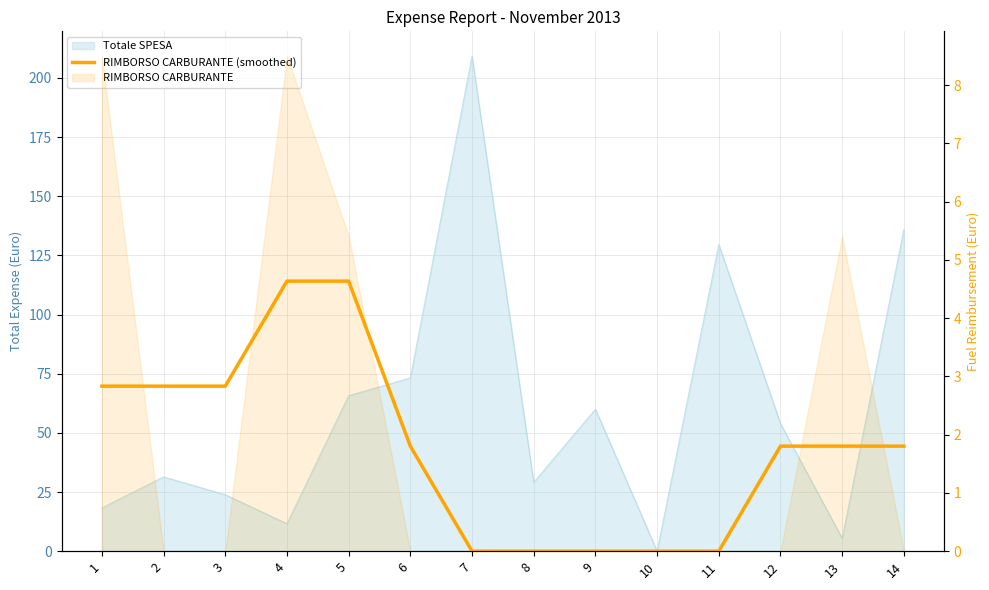

True or false: the data shows 1.8 at 4.

False